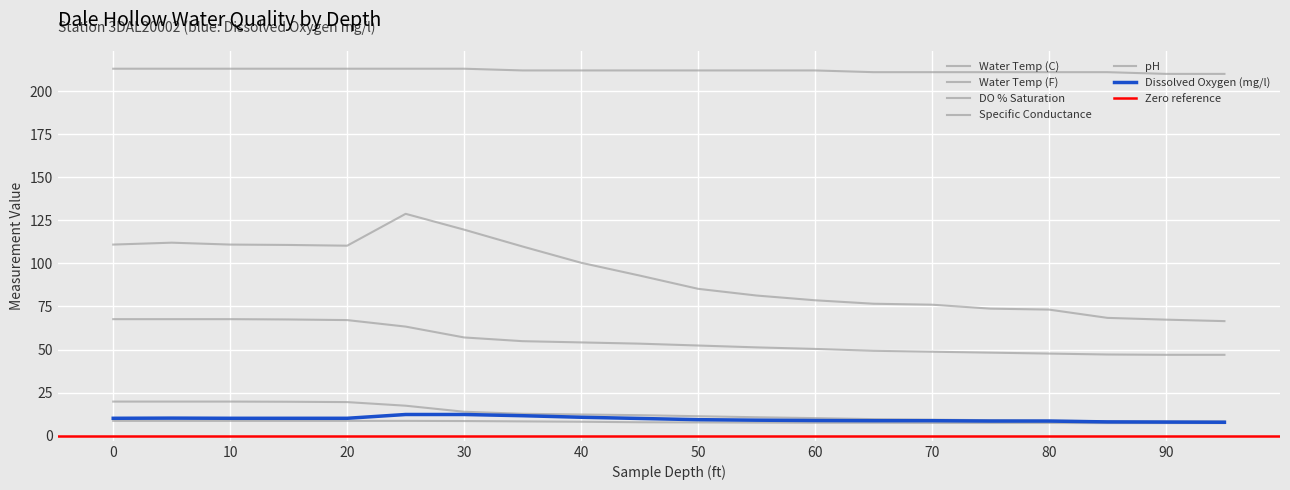

The Specific Conductance series shows 211.0 at 70. True or false?

True